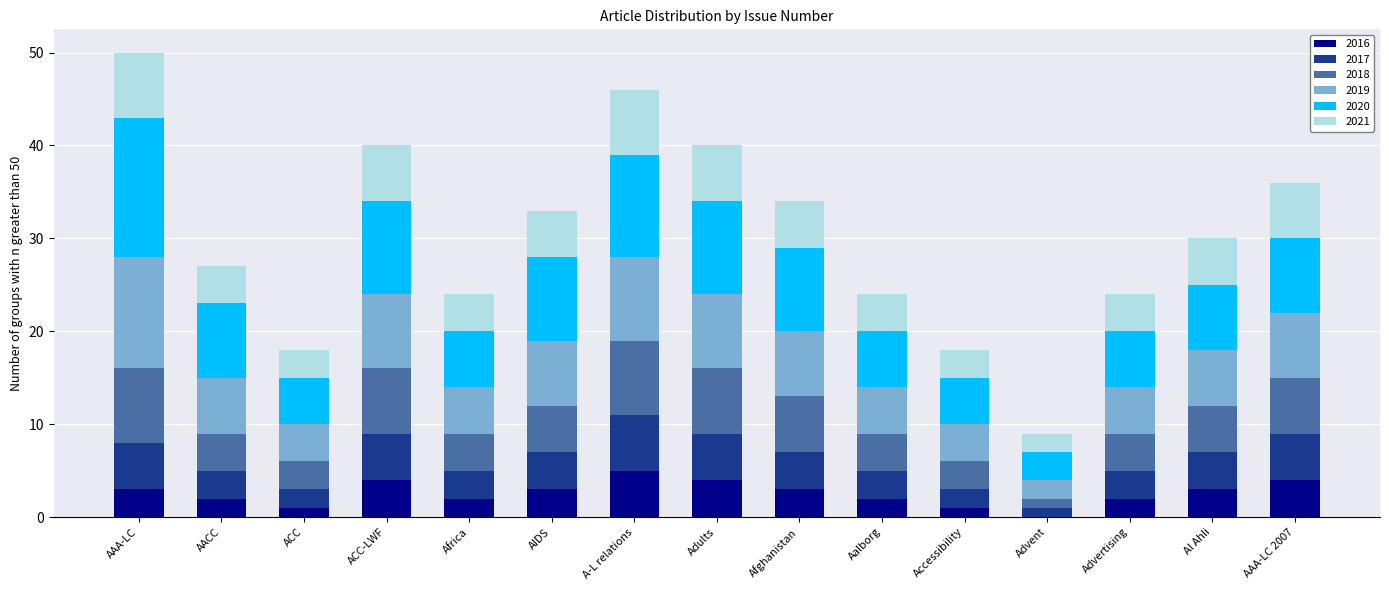

What is the sum of all 2016 values?

39